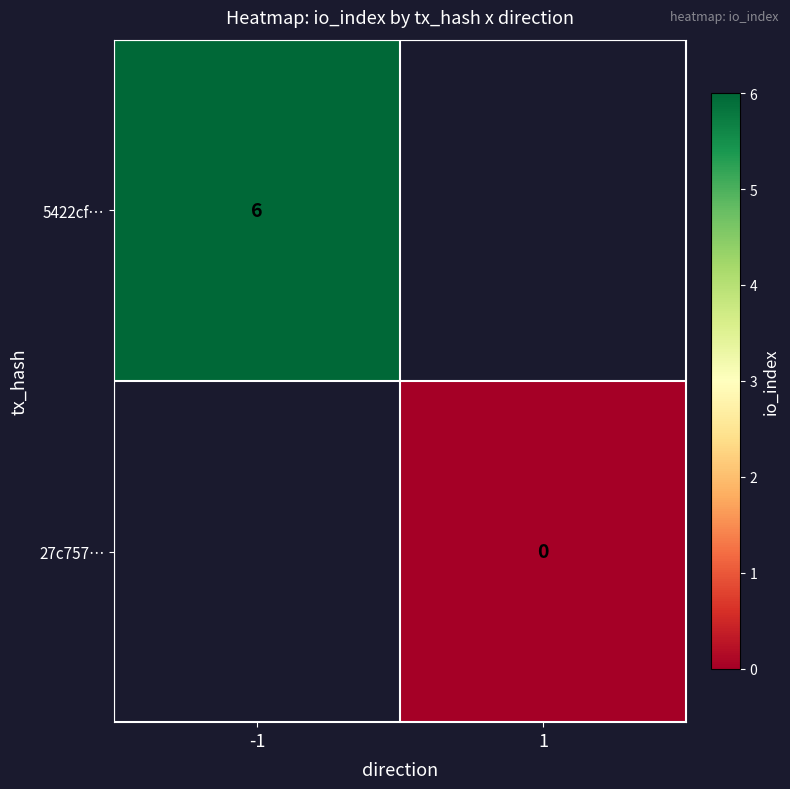

True or false: 5422cf… has a value of 3 at -1.

False